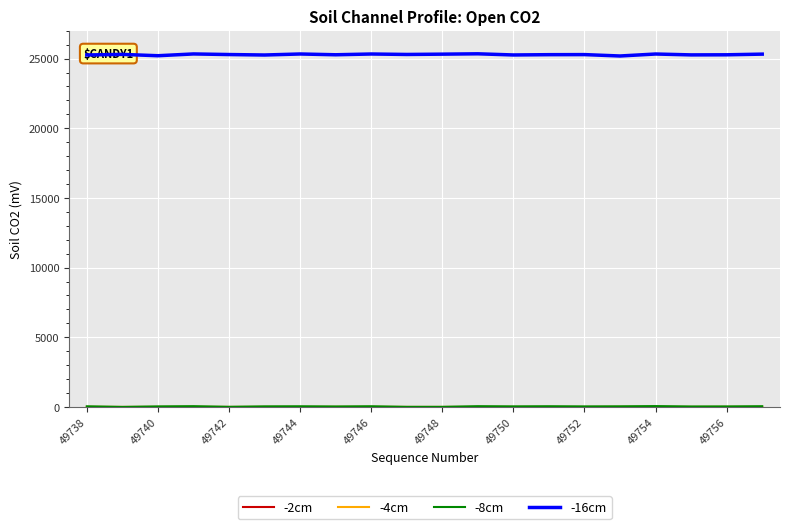

Which series has the largest total across all categories?

-16cm